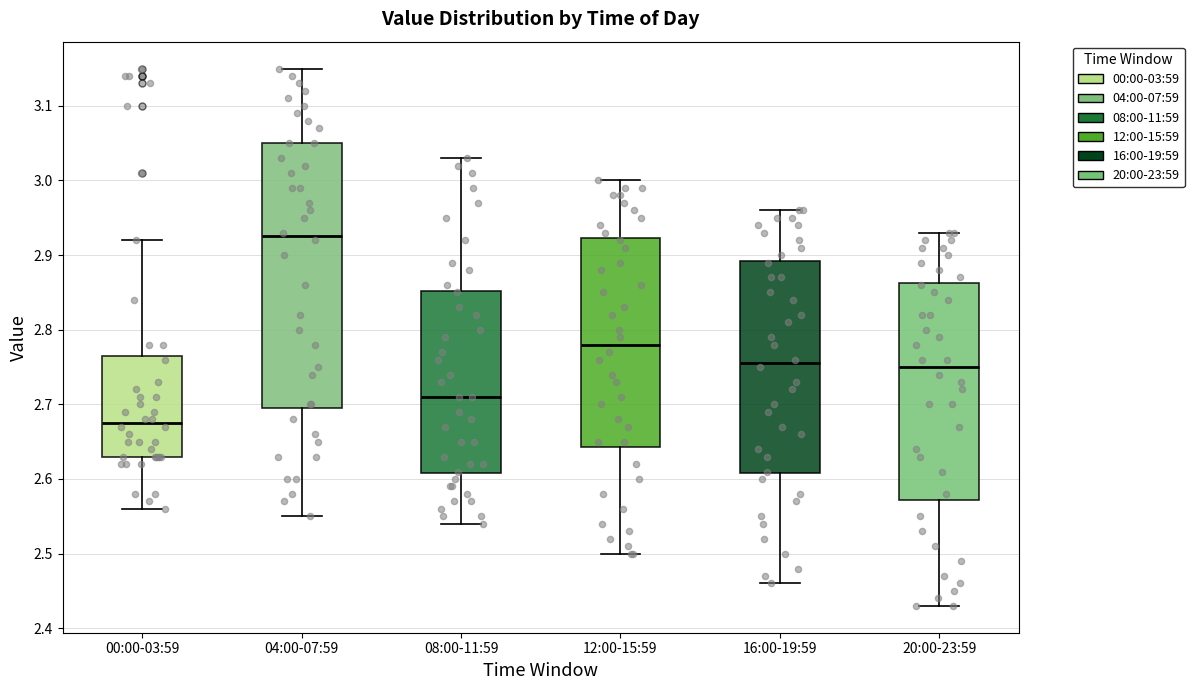

Reading left to right, transcribe this box plot: for each box, give where its median line is, the range the box spans, and where its two whiskers end, as read against the y-axis. The values are not printed on the chart, so give them approximately, as read against the axis.

00:00-03:59: median 2.68, box 2.63 to 2.77, whiskers 2.56 to 2.92
04:00-07:59: median 2.93, box 2.70 to 3.05, whiskers 2.55 to 3.15
08:00-11:59: median 2.71, box 2.61 to 2.85, whiskers 2.54 to 3.03
12:00-15:59: median 2.78, box 2.64 to 2.92, whiskers 2.50 to 3.00
16:00-19:59: median 2.76, box 2.61 to 2.89, whiskers 2.46 to 2.96
20:00-23:59: median 2.75, box 2.57 to 2.86, whiskers 2.43 to 2.93